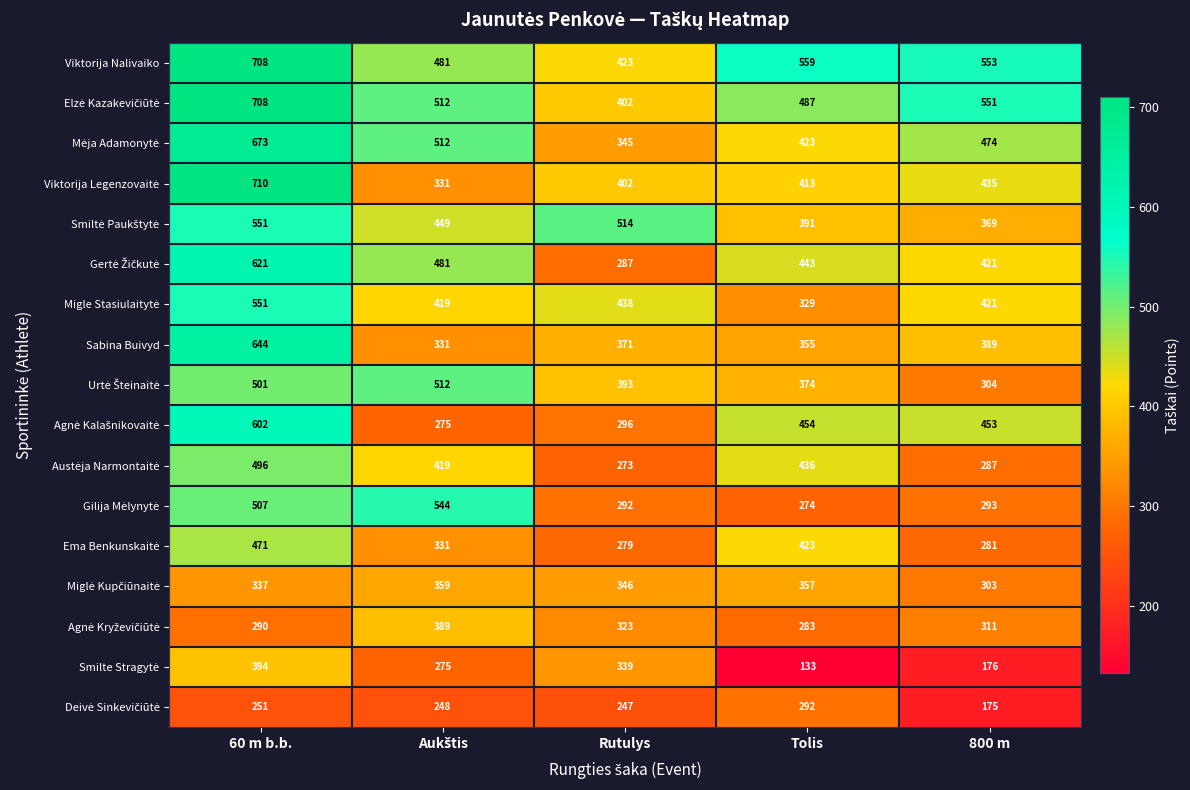

What is the spread (max minus min) of values at 800 m?

378